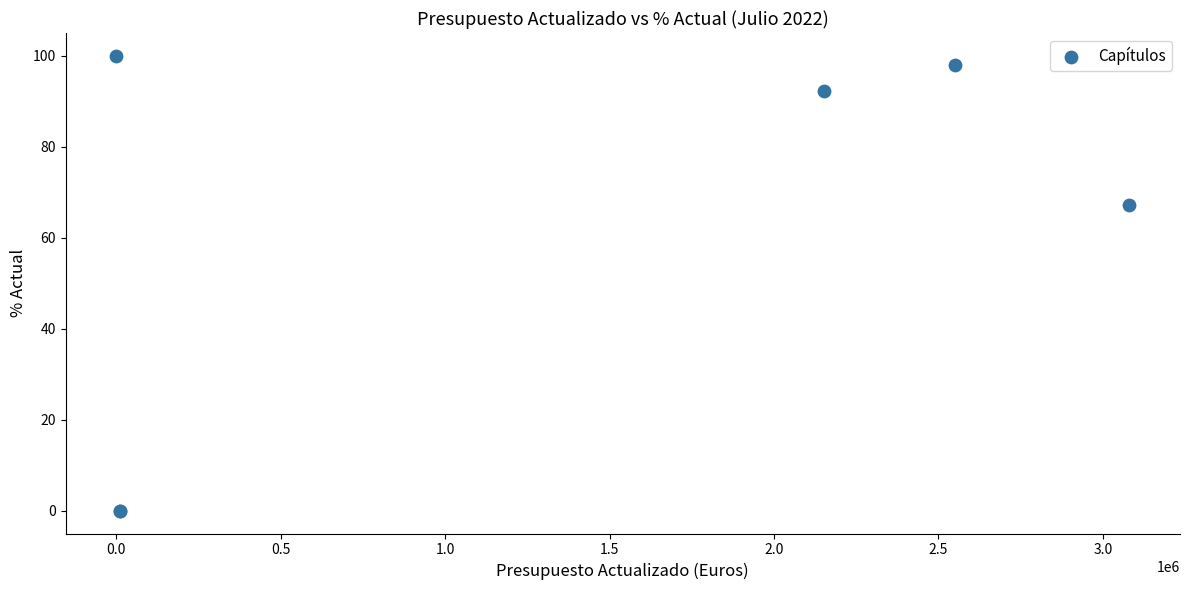

What Y value in the scatter plot is closest to 50?

67.1